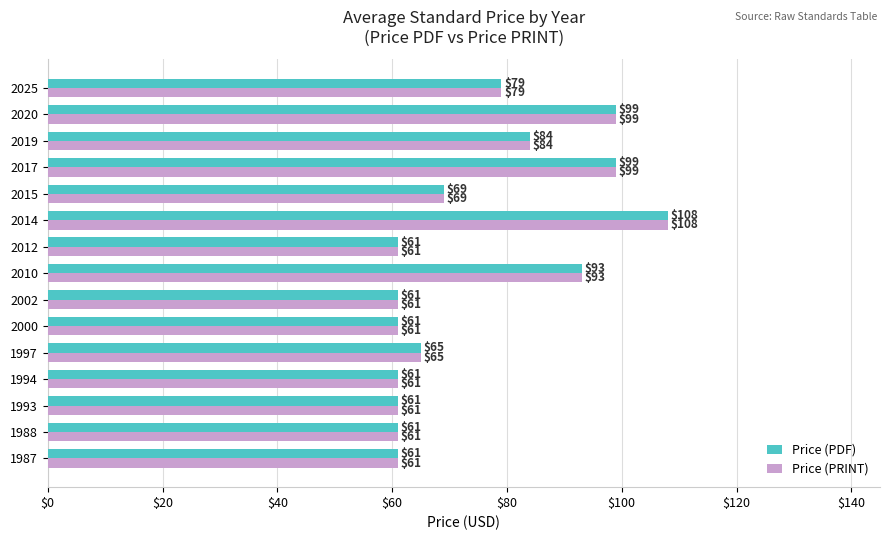

What is the difference between the second highest and minimum values in the Price (PRINT) series?

38